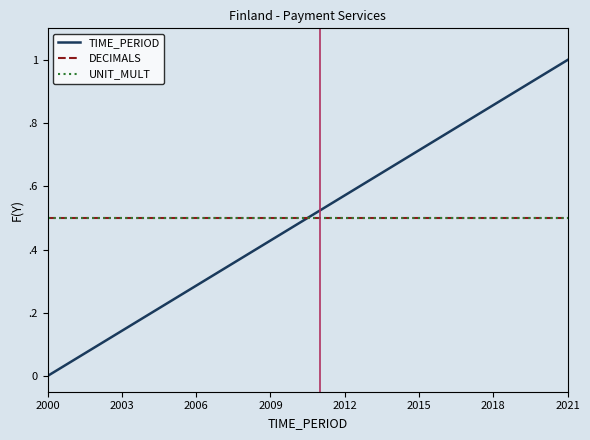

Reading right to left, list all the values displayed in this chart.

TIME_PERIOD: 1.0	1.0	0.9	0.9	0.8	0.8	0.7	0.7	0.6	0.6	0.5	0.5	0.4	0.4	0.3	0.3	0.2	0.2	0.1	0.1	0.0	0.0
DECIMALS: 0.5	0.5	0.5	0.5	0.5	0.5	0.5	0.5	0.5	0.5	0.5	0.5	0.5	0.5	0.5	0.5	0.5	0.5	0.5	0.5	0.5	0.5
UNIT_MULT: 0.5	0.5	0.5	0.5	0.5	0.5	0.5	0.5	0.5	0.5	0.5	0.5	0.5	0.5	0.5	0.5	0.5	0.5	0.5	0.5	0.5	0.5